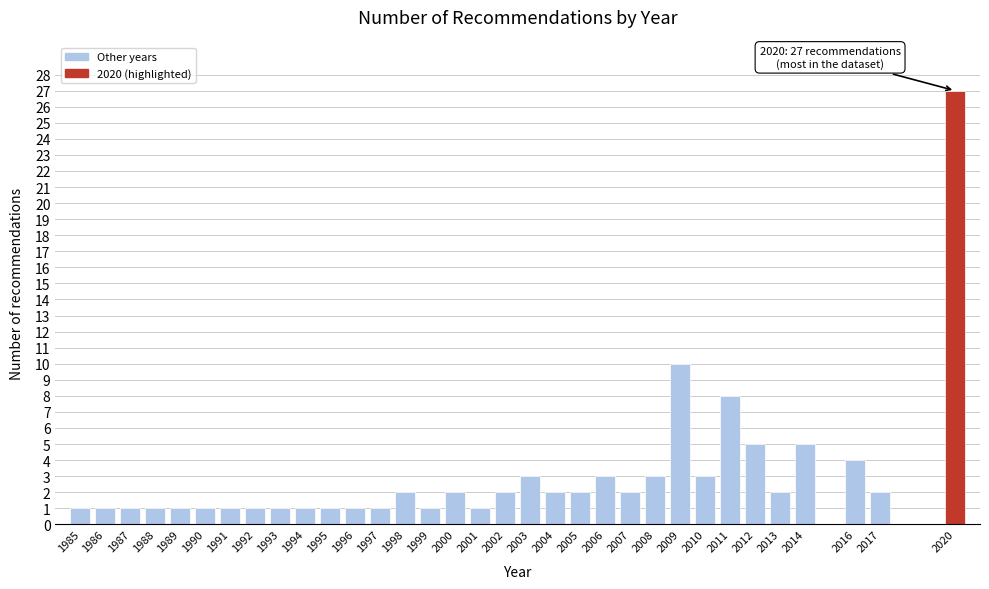

What is the value of the 33rd bar from the left?

27